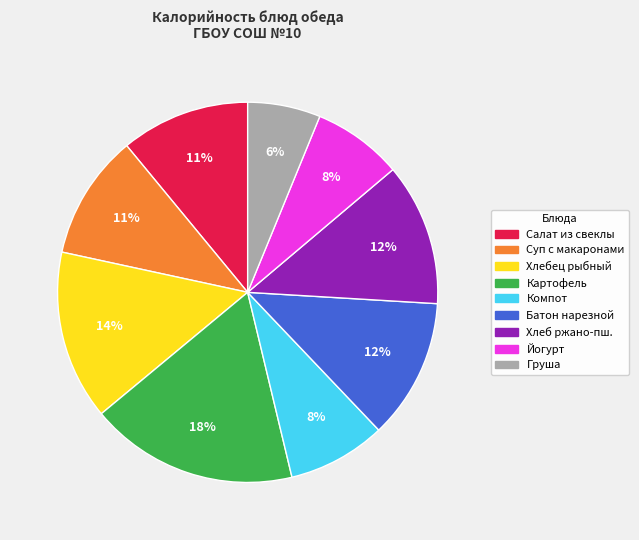

Is there any slice that represents more than half of the pie?

No